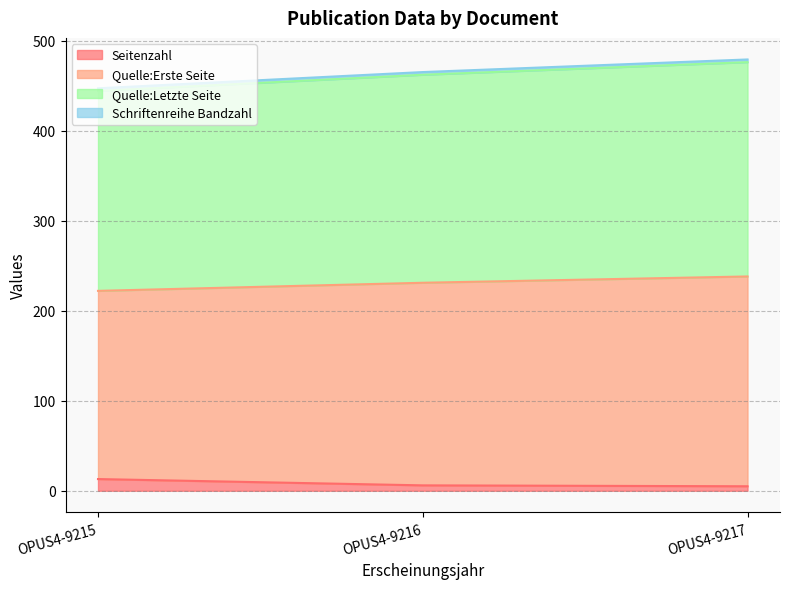

The Quelle:Letzte Seite series shows 476 at OPUS4-9217. True or false?

True